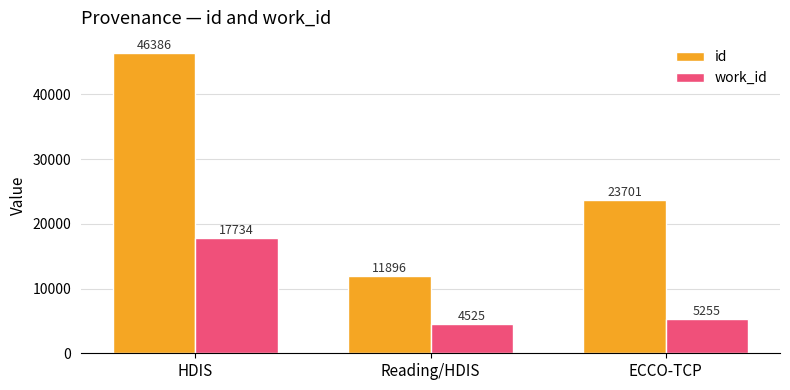

Reading right to left, transcribe all the data shown in this chart.

id: ECCO-TCP=23701	Reading/HDIS=11896	HDIS=46386
work_id: ECCO-TCP=5255	Reading/HDIS=4525	HDIS=17734